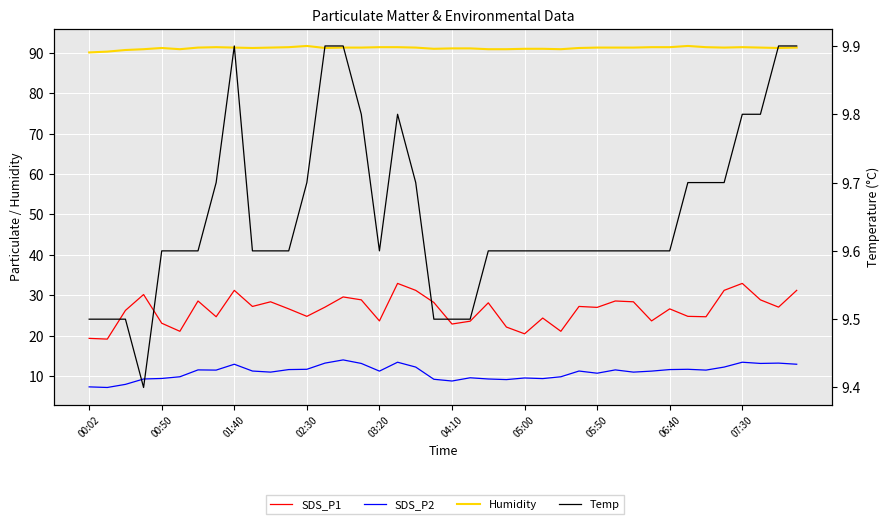

Is the value of Humidity at 15 greater than the value of SDS_P2 at 17?

Yes